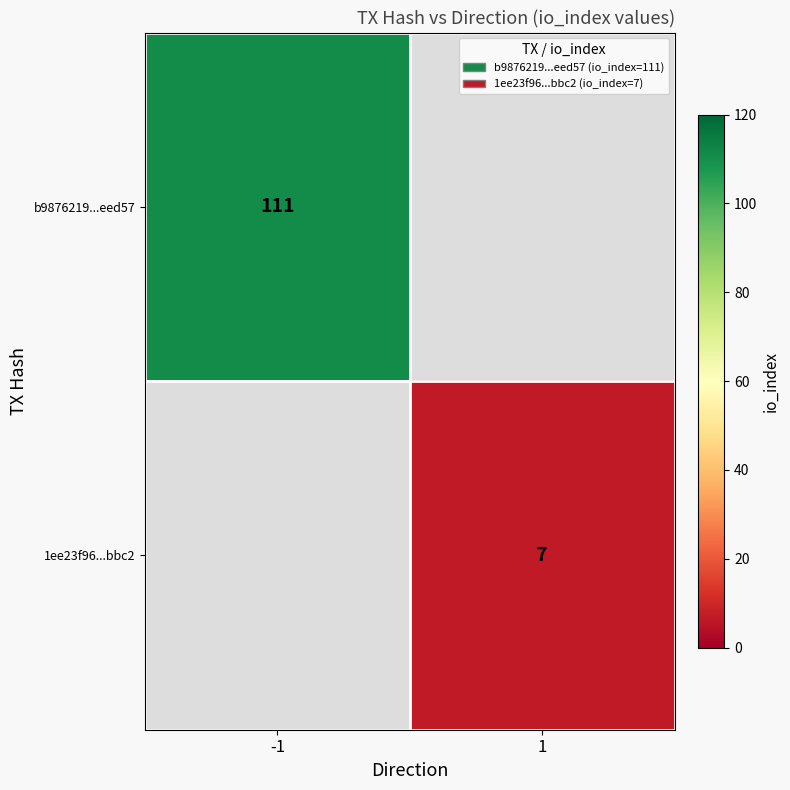

The value of 1ee23f96...bbc2 at 1 is 7. True or false?

True